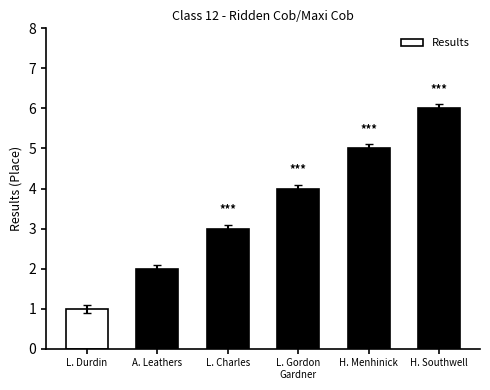

Count the values in the range 2 to 5.

4